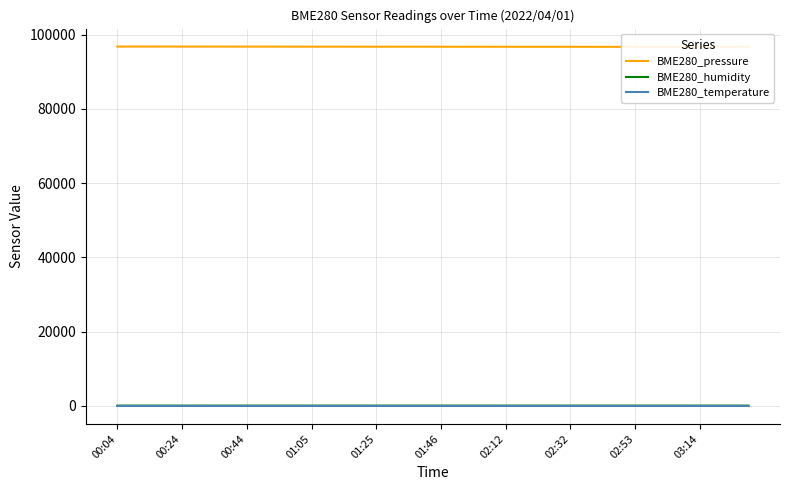

At 11, list the series in order from smallest to largest.

BME280_temperature, BME280_humidity, BME280_pressure